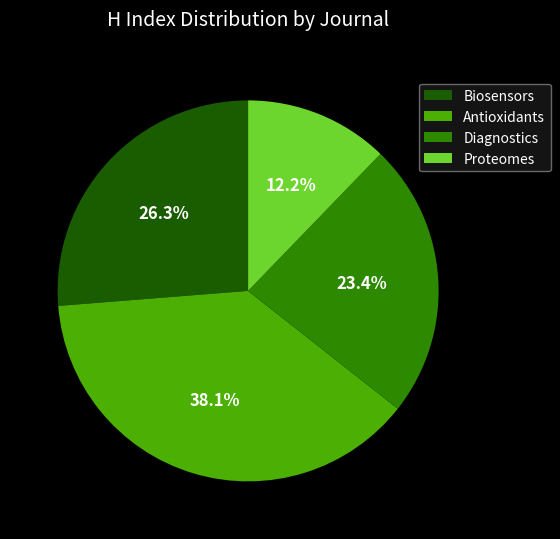

How many segments does this pie chart have?

4